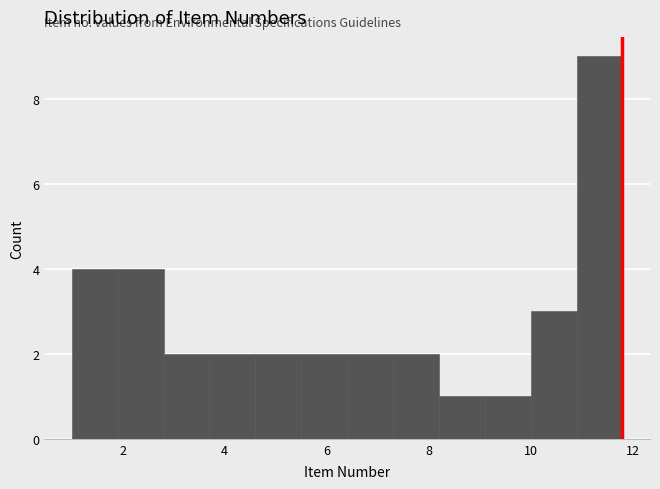

Reading left to right, list every bar in this chart as the range it spans on the x-axis followed by its height. Neither the bar edges nor the heights are printed on the chart, so give them approximately, as read against the axes.

1.0 to 1.9: 4
1.9 to 2.8: 4
2.8 to 3.7: 2
3.7 to 4.6: 2
4.6 to 5.5: 2
5.5 to 6.4: 2
6.4 to 7.3: 2
7.3 to 8.2: 2
8.2 to 9.1: 1
9.1 to 10.0: 1
10.0 to 10.9: 3
10.9 to 11.8: 9